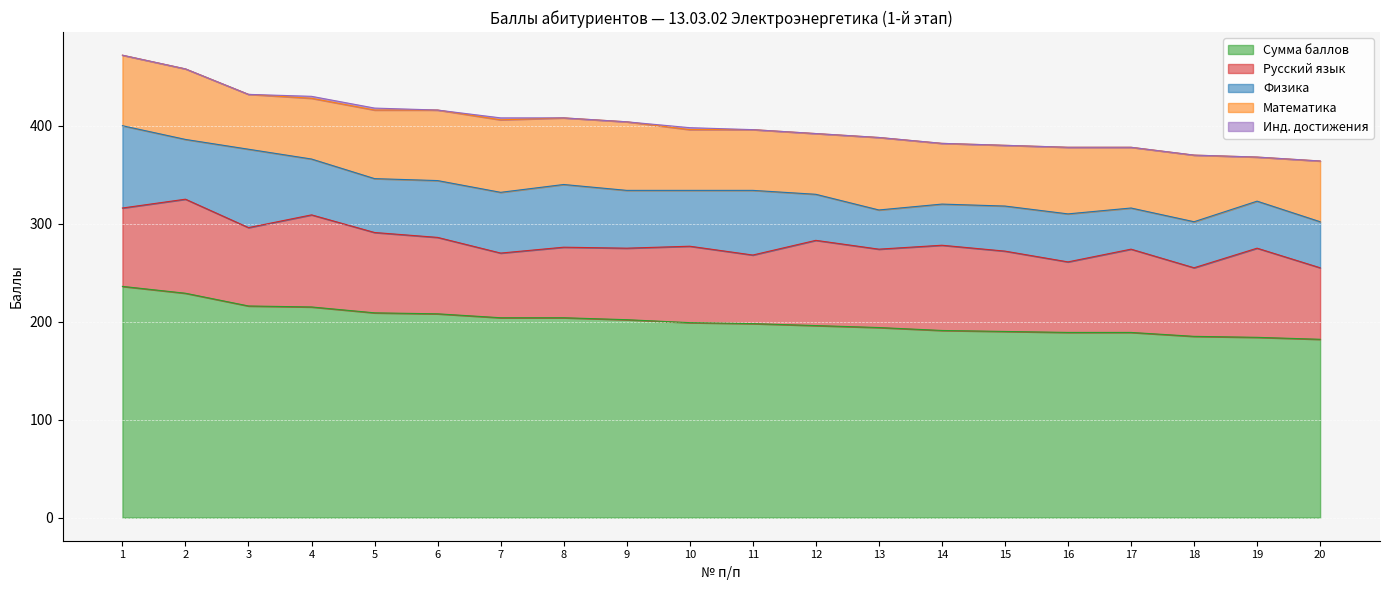

True or false: Физика has more than 0 points higher than both neighbors.

True